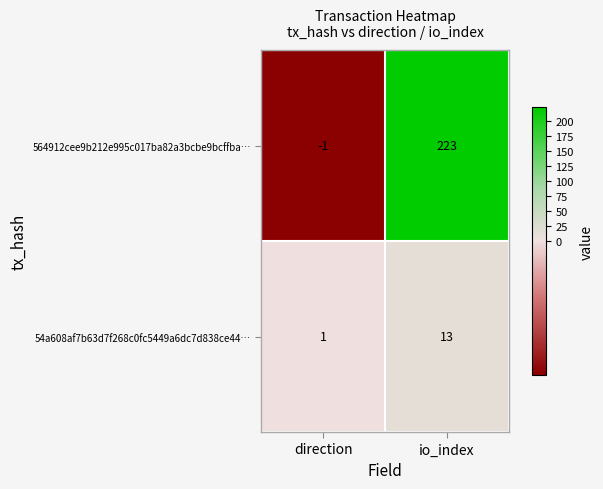

What is the difference between the maximum and minimum values in the 54a608af7b63d7f268c0fc5449a6dc7d838ce44… series?

12